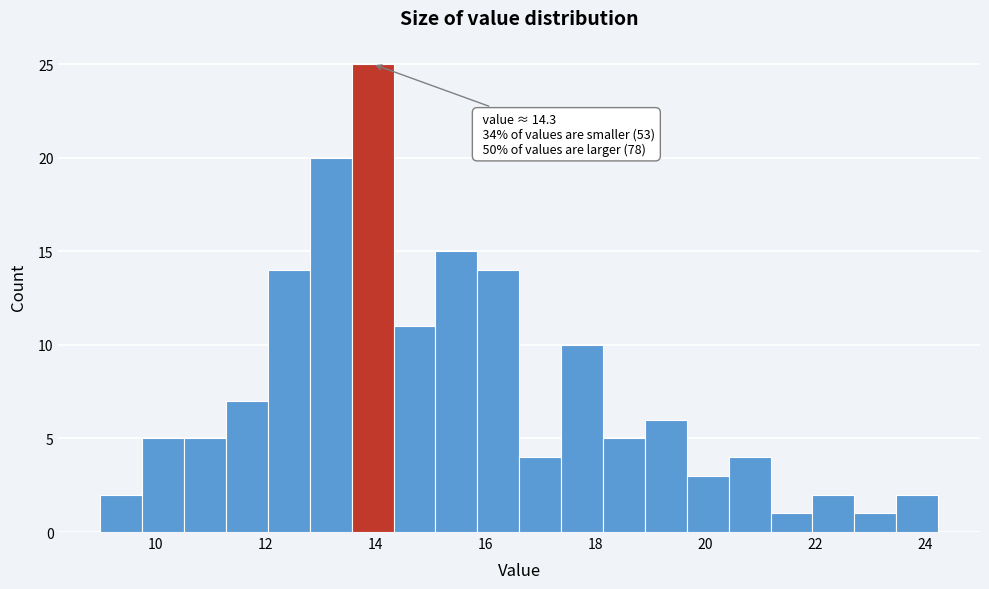

Read against the x-axis, roughly where is the centre of the tallest bar?

14.0